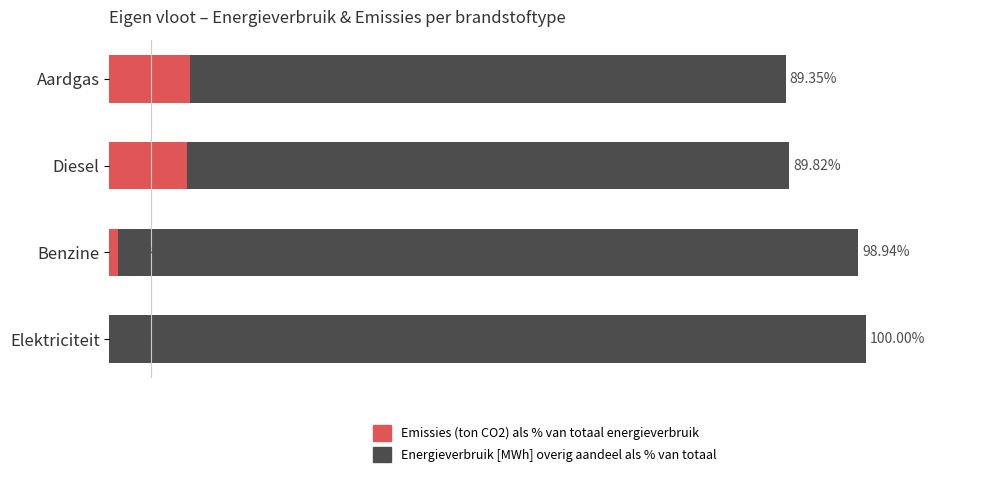

How many groups of bars are there?

4